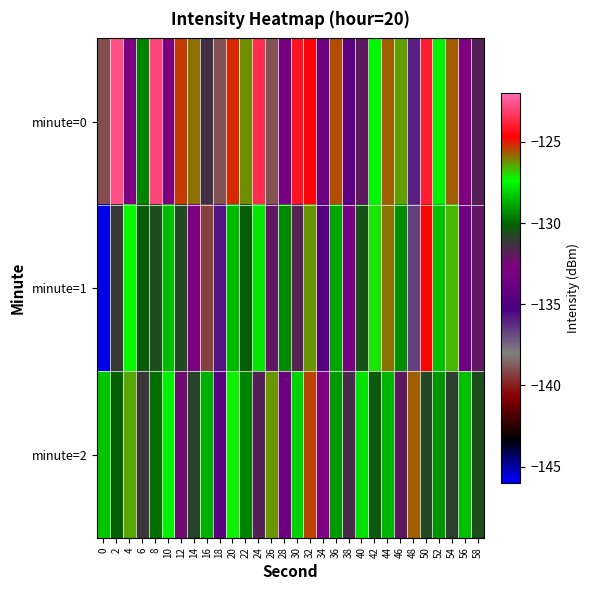

Reading right to left, extract all data points from this chart.

minute=0: 58=-131.8	56=-132.8	54=-125.7	52=-127.6	50=-123.9	48=-136.0	46=-126.4	44=-125.7	42=-127.5	40=-132.0	38=-134.5	36=-125.5	34=-133.7	32=-124.6	30=-124.2	28=-133.2	26=-138.9	24=-123.5	22=-126.1	20=-125.1	18=-138.9	16=-131.5	14=-125.9	12=-125.3	10=-132.7	8=-122.9	6=-129.5	4=-132.9	2=-122.7	0=-139.0
minute=1: 58=-132.1	56=-133.5	54=-126.6	52=-128.4	50=-124.8	48=-136.7	46=-129.3	44=-125.9	42=-127.1	40=-130.5	38=-133.2	36=-128.9	34=-134.8	32=-126.3	30=-131.7	28=-129.4	26=-132.1	24=-127.8	22=-130.2	20=-128.5	18=-135.7	16=-139.3	14=-133.0	12=-130.8	10=-128.5	8=-130.6	6=-130.2	4=-127.3	2=-131.2	0=-145.6
minute=2: 58=-130.6	56=-128.4	54=-131.0	52=-129.2	50=-130.8	48=-125.7	46=-132.0	44=-128.6	42=-130.3	40=-127.9	38=-131.5	36=-129.1	34=-132.8	32=-125.4	30=-128.1	28=-133.7	26=-126.3	24=-131.8	22=-129.5	20=-127.2	18=-134.6	16=-128.7	14=-130.9	12=-132.4	10=-127.6	8=-129.8	6=-131.2	4=-126.5	2=-130.1	0=-128.3